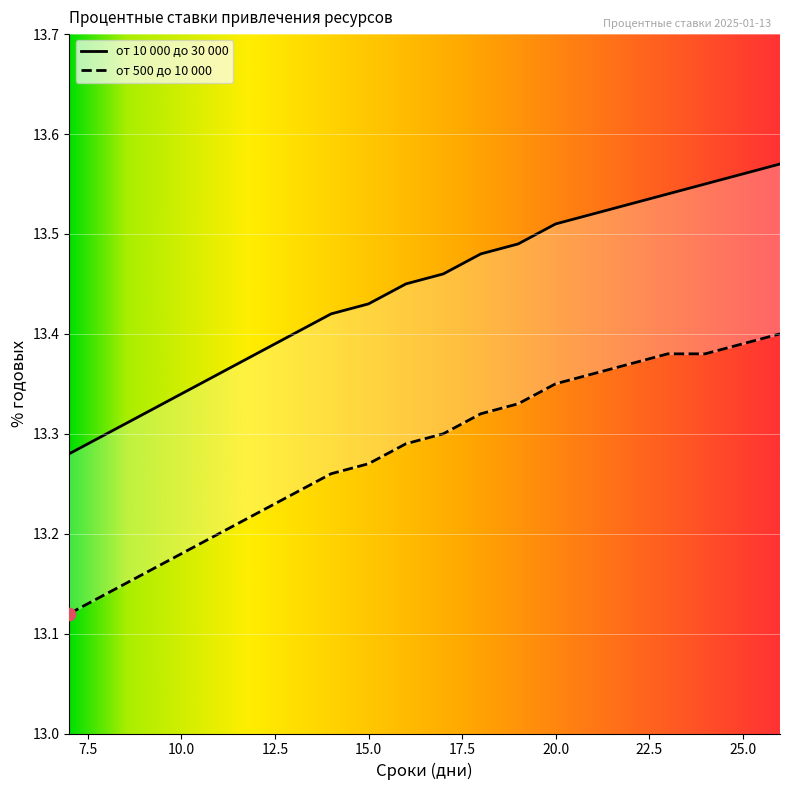

What are all the series names shown in the legend?

от 10 000 до 30 000, от 500 до 10 000